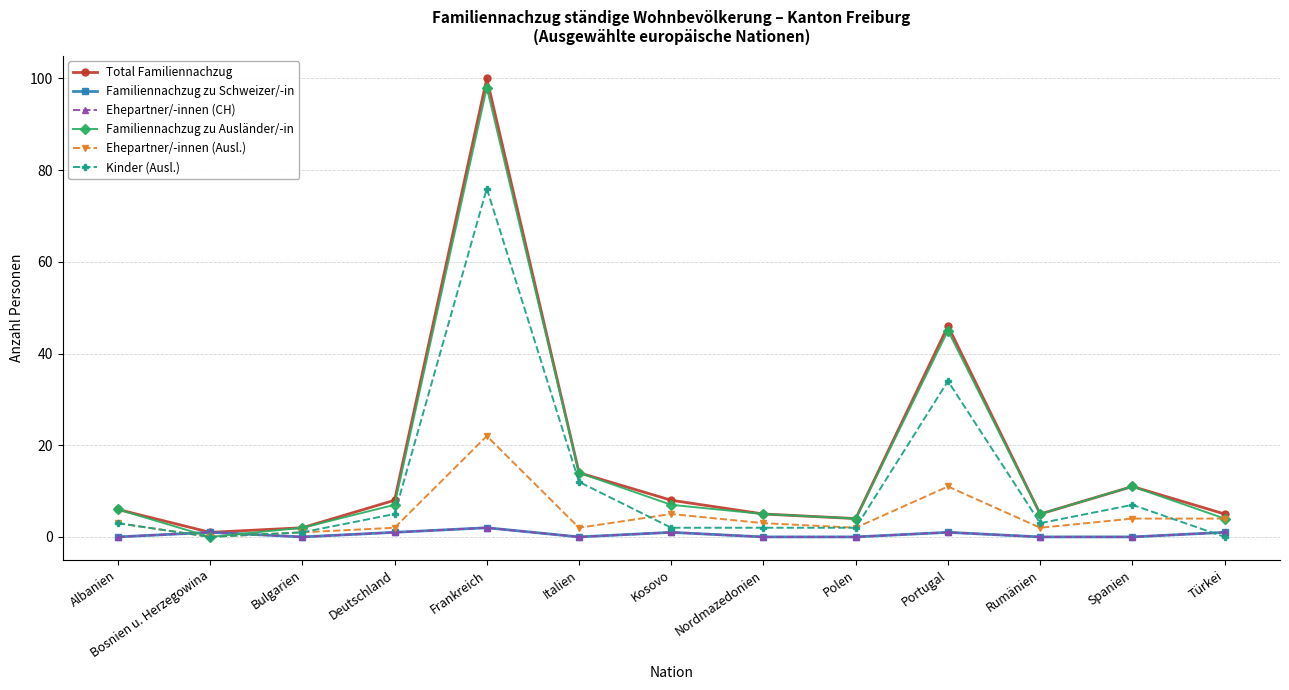

Is this an area chart (filled region under the line)?

No